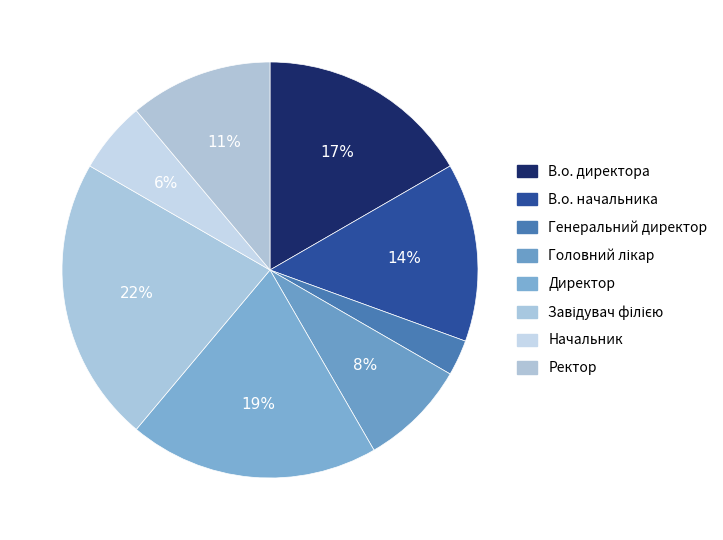

To the nearest percent, what is the combined percentage of Ректор and Директор?

31%